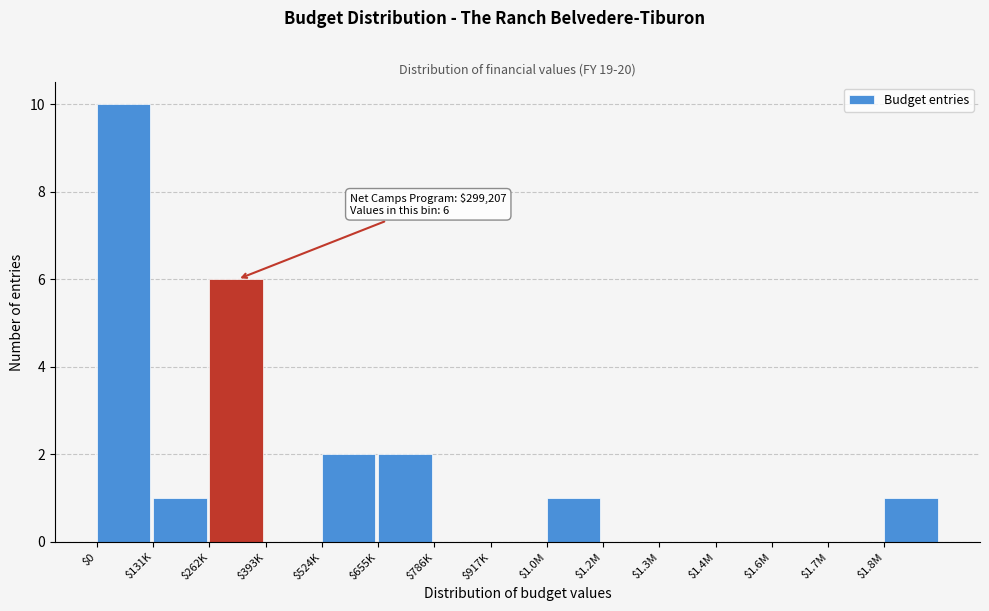

Is it true that the value at $524K is 2?

True